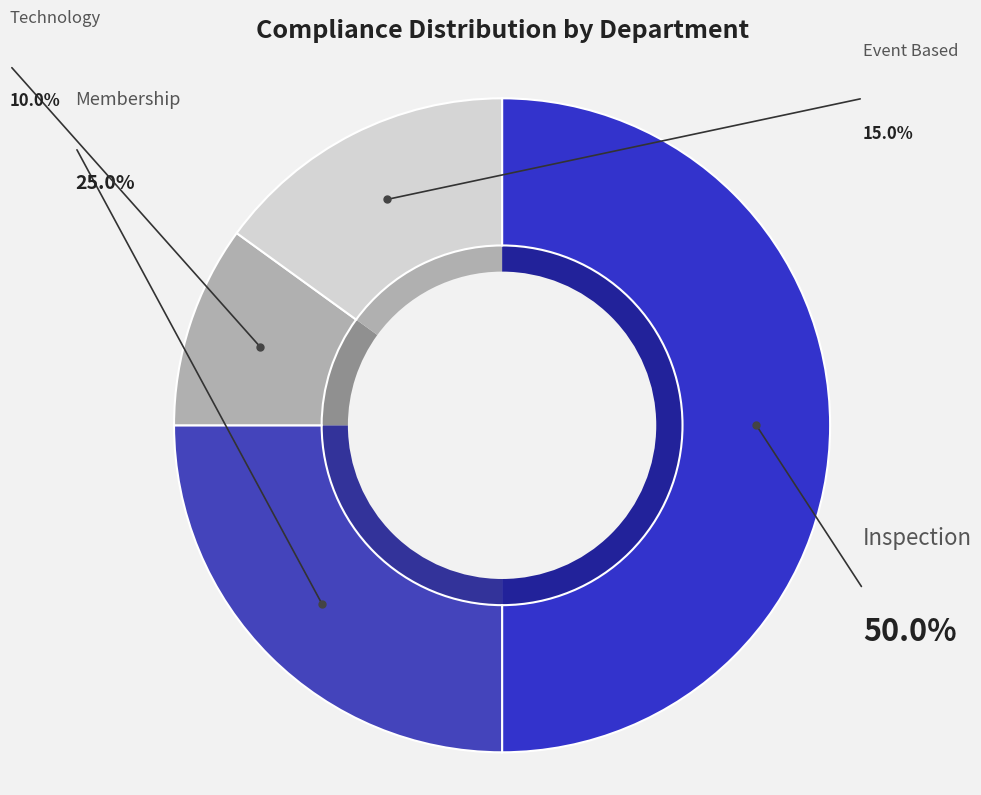

Does Membership represent more than half of the total?

No